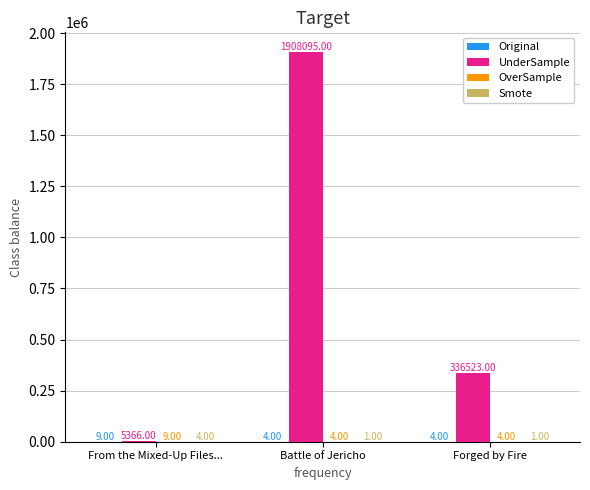

What is the total value across all series at From the Mixed-Up Files...?

5388